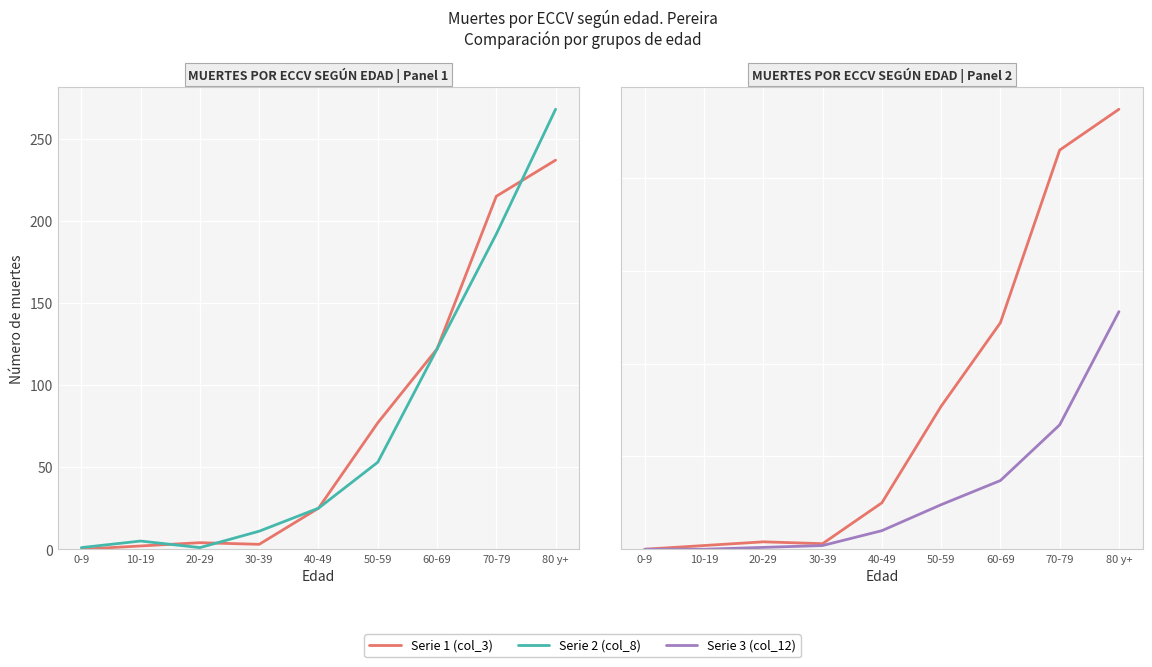

At which label does Serie 1 (col_3) reach its minimum?

0-9